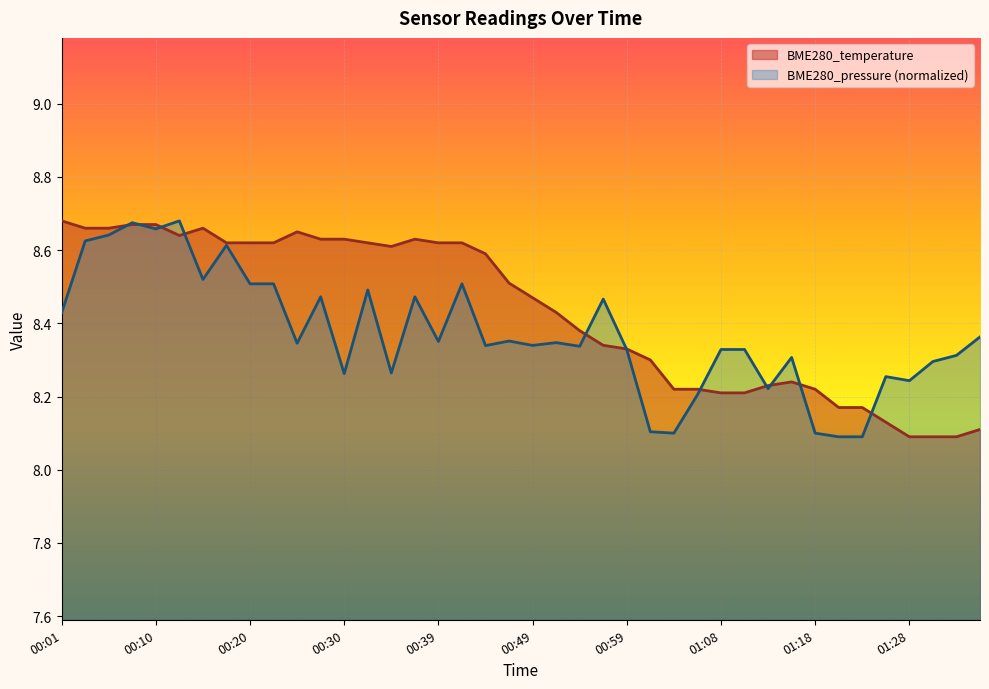

At which category is the sum across all series the highest?

00:08